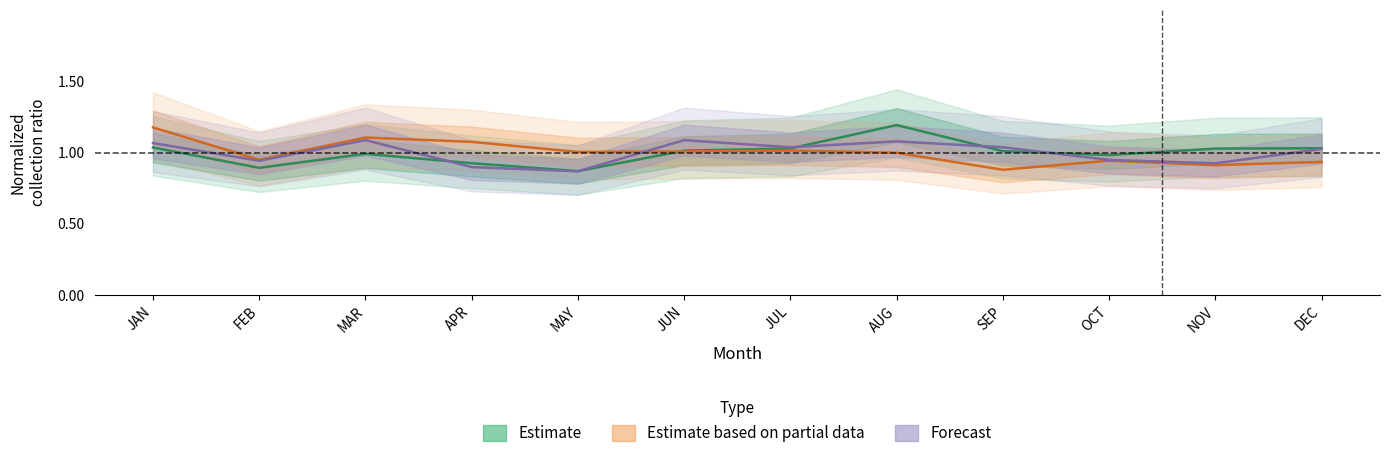

Which series has the widest spread of values?

Estimate